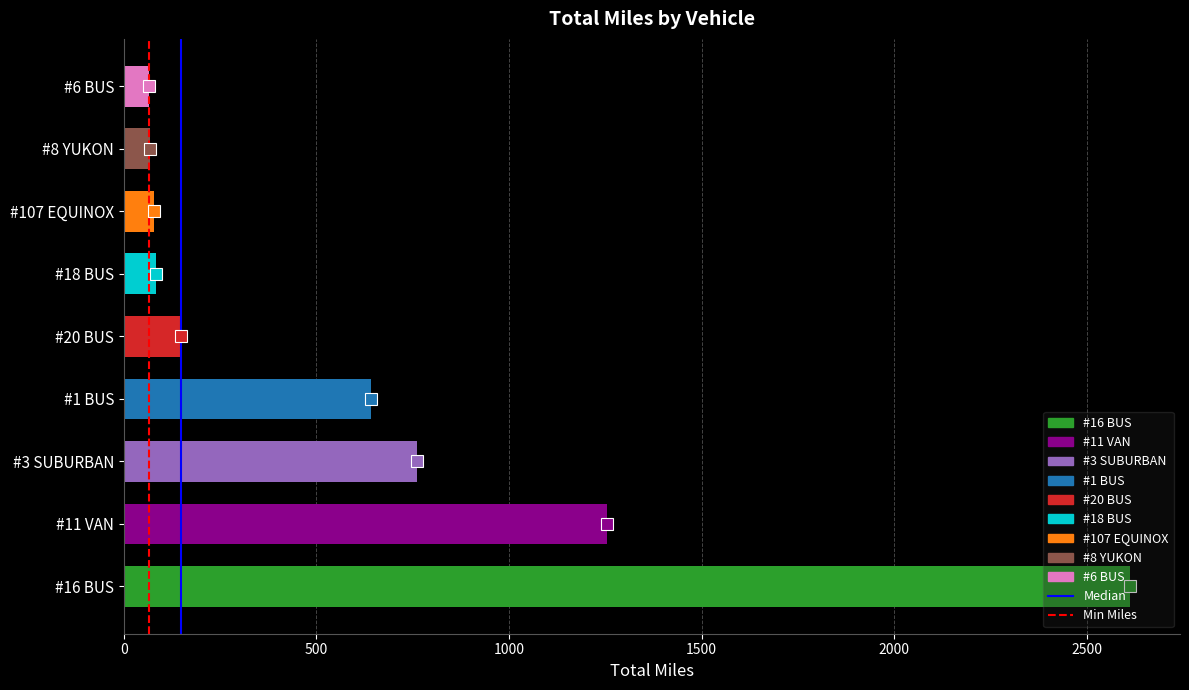

Are the bars horizontal?

Yes